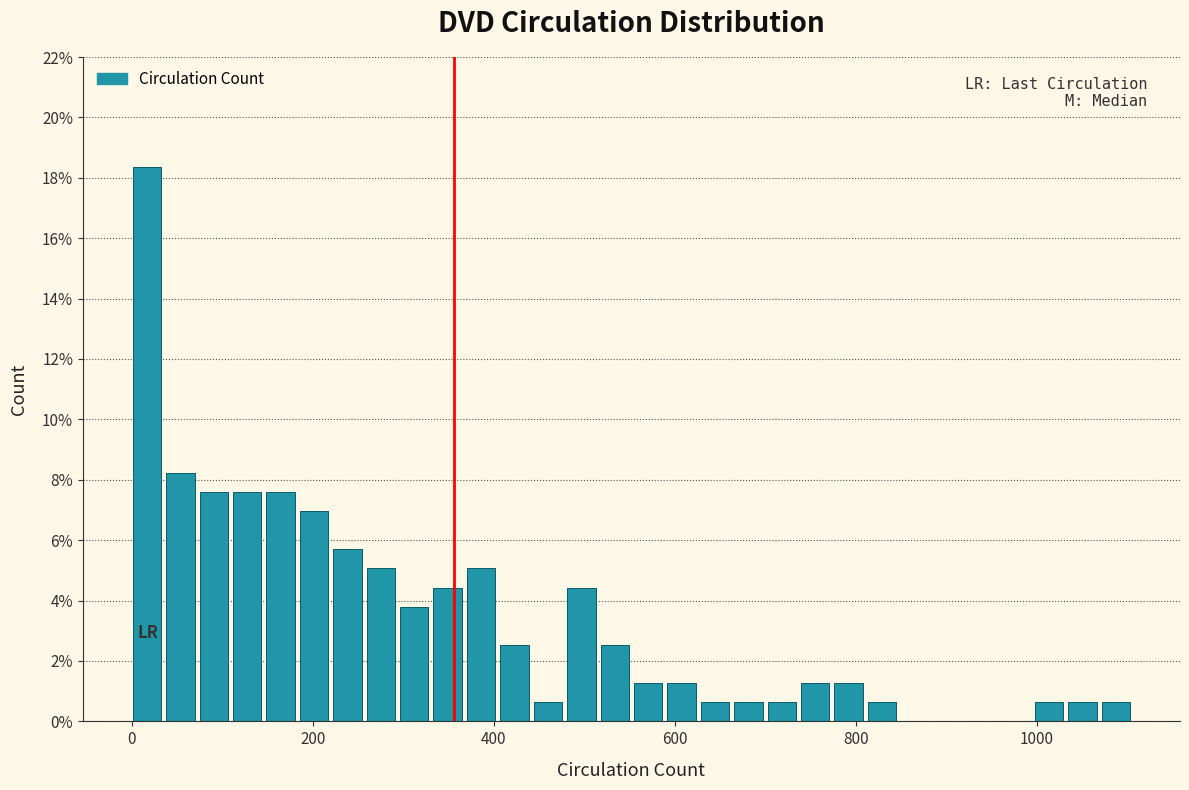

Read against the x-axis, roughly where is the centre of the tallest bar?

20